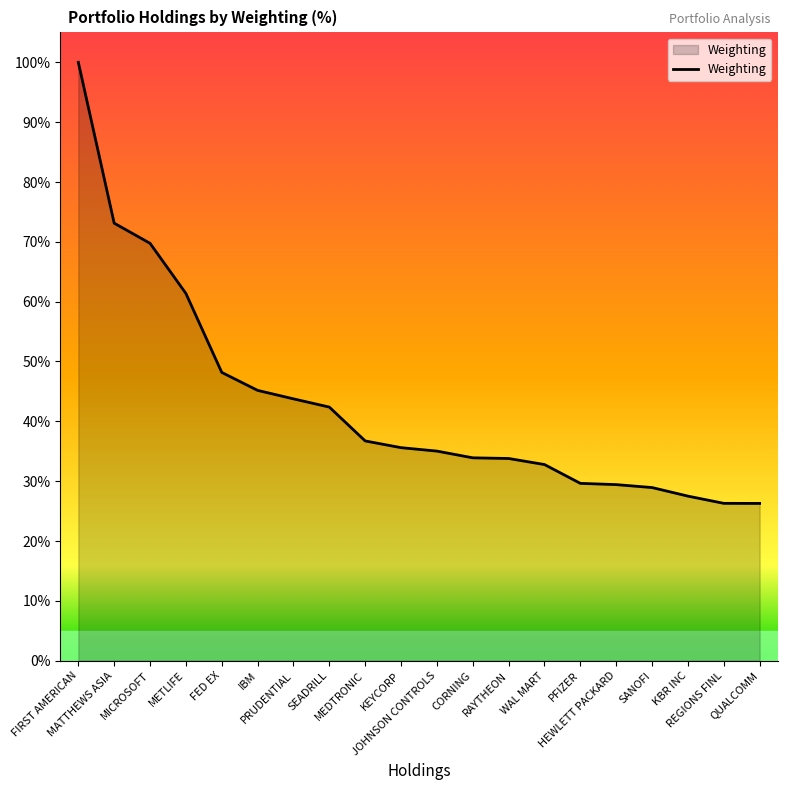

What is the maximum value shown in the chart?

100.0